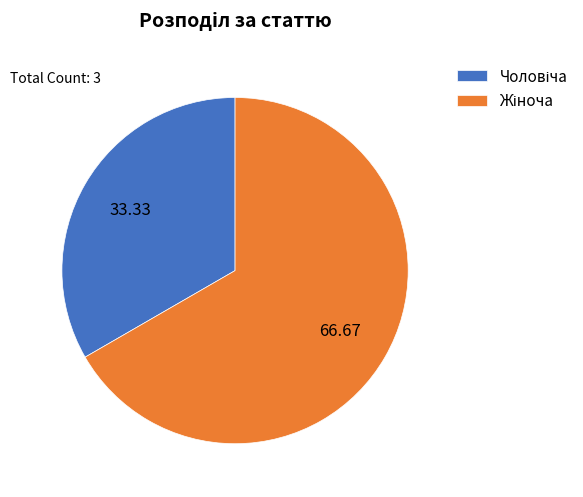

Does any single category account for the majority?

Yes